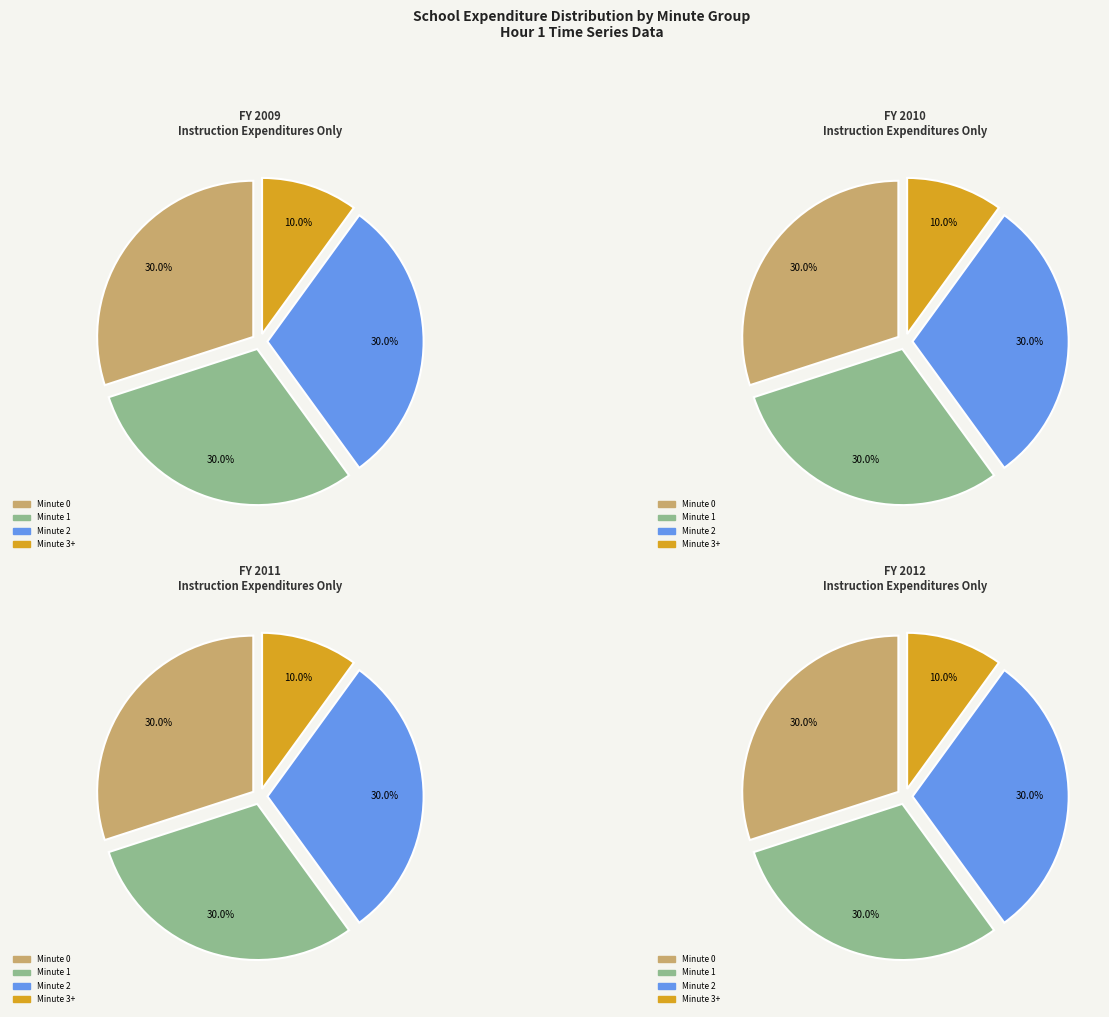

Rank the categories by value from highest to lowest.

Minute 0, Minute 1, Minute 2, Minute 3+